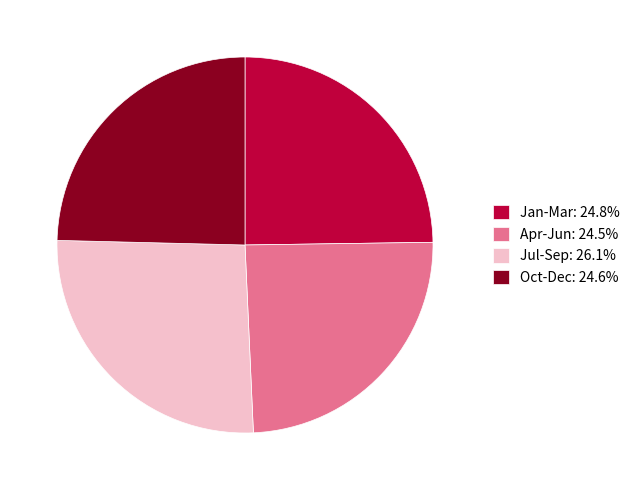

Is Jan-Mar: 24.8% the majority of the pie?

No